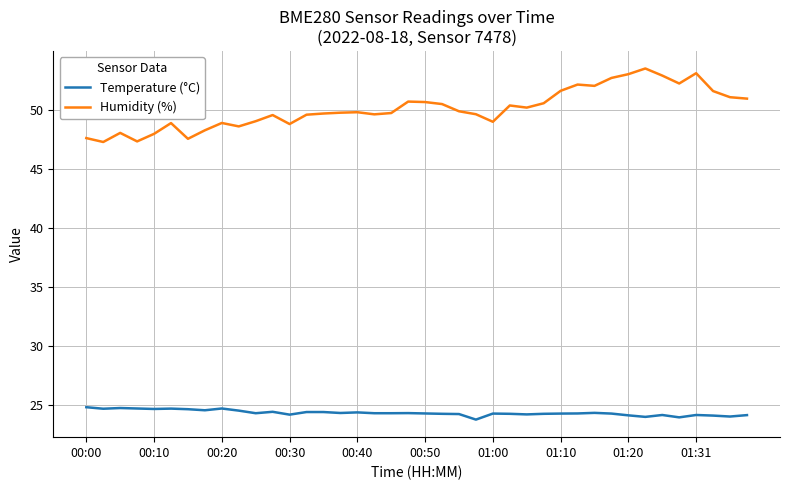

Rank the series by their average value, from lowest to highest.

Temperature (°C), Humidity (%)